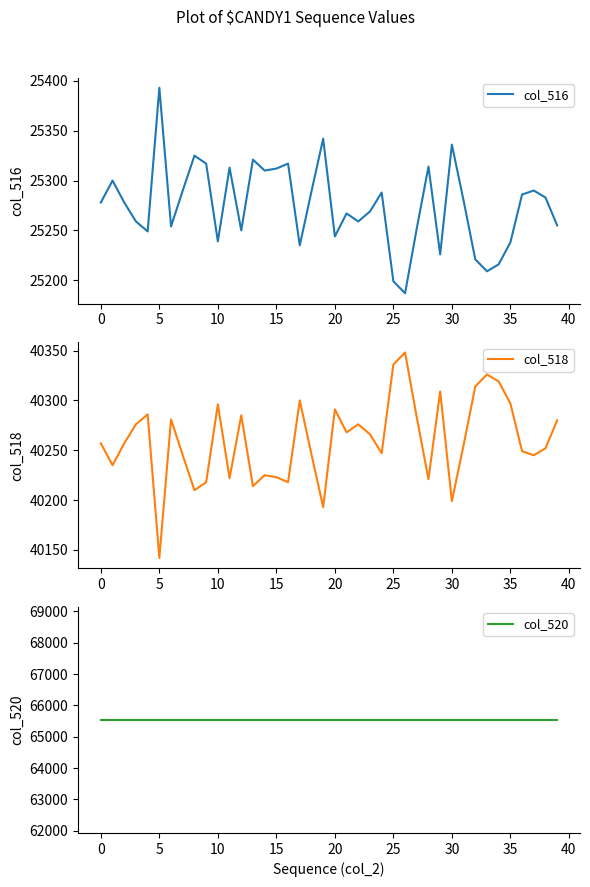

Reading left to right, transcribe all the data shown in this chart.

col_516: 25278	25300	25278	25259	25249	25393	25254	25290	25325	25317	25239	25313	25250	25321	25310	25312	25317	25235	25289	25342	25244	25267	25259	25269	25288	25199	25187	25252	25314	25226	25336	25280	25221	25209	25216	25238	25286	25290	25283	25255
col_518: 40257	40235	40257	40276	40286	40142	40281	40245	40210	40218	40296	40222	40285	40214	40225	40223	40218	40300	40246	40193	40291	40268	40276	40266	40247	40336	40348	40283	40221	40309	40199	40255	40314	40326	40319	40297	40249	40245	40252	40280
col_520: 65535	65535	65535	65535	65535	65535	65535	65535	65535	65535	65535	65535	65535	65535	65535	65535	65535	65535	65535	65535	65535	65535	65535	65535	65535	65535	65535	65535	65535	65535	65535	65535	65535	65535	65535	65535	65535	65535	65535	65535